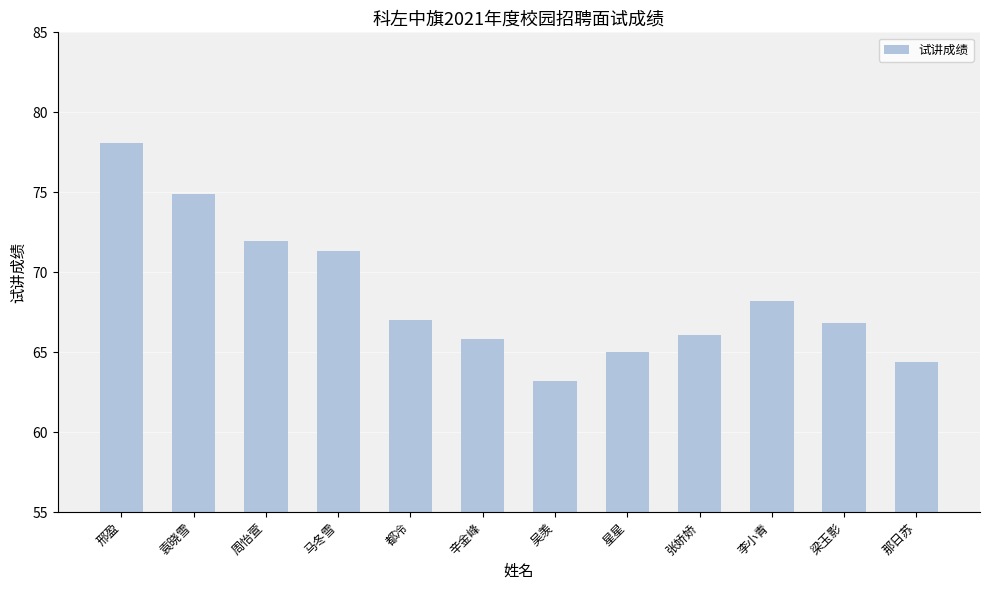

Reading right to left, extract all data points from this chart.

那日苏=64.4	梁玉影=66.8	李小青=68.2	张娇娇=66.1	星星=65.0	吴羡=63.2	辛金峰=65.8	都冷=67.0	马冬雪=71.3	周怡萱=72.0	袁晓雪=74.9	邢盈=78.1